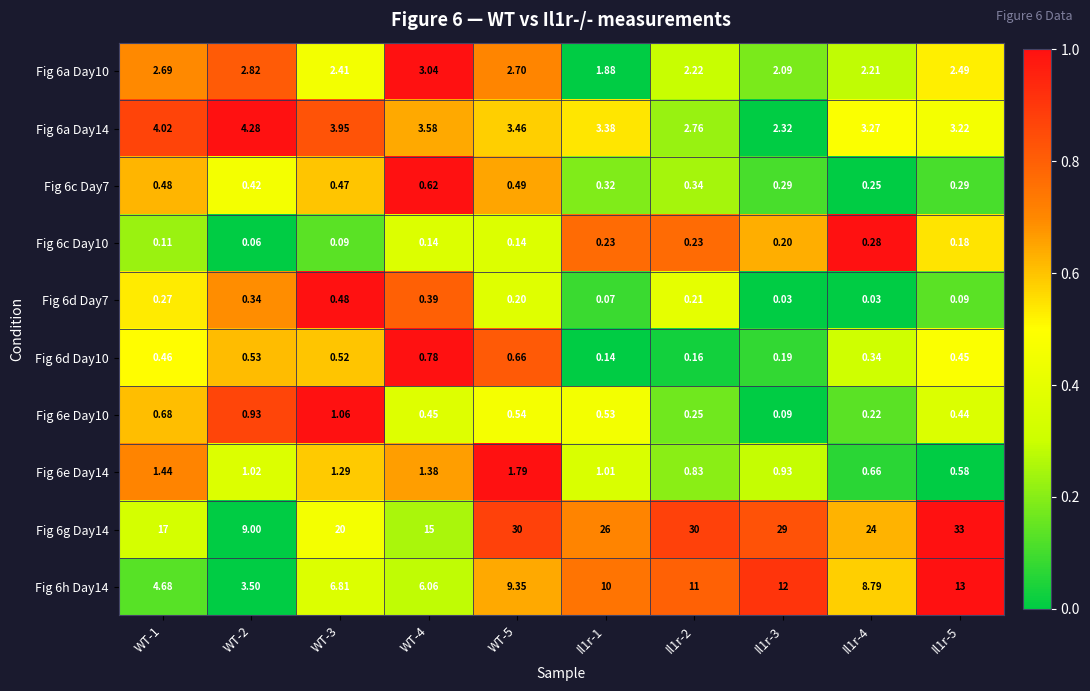

Is the value of Fig 6a Day14 at WT-4 greater than the value of Fig 6a Day10 at Il1r-5?

Yes